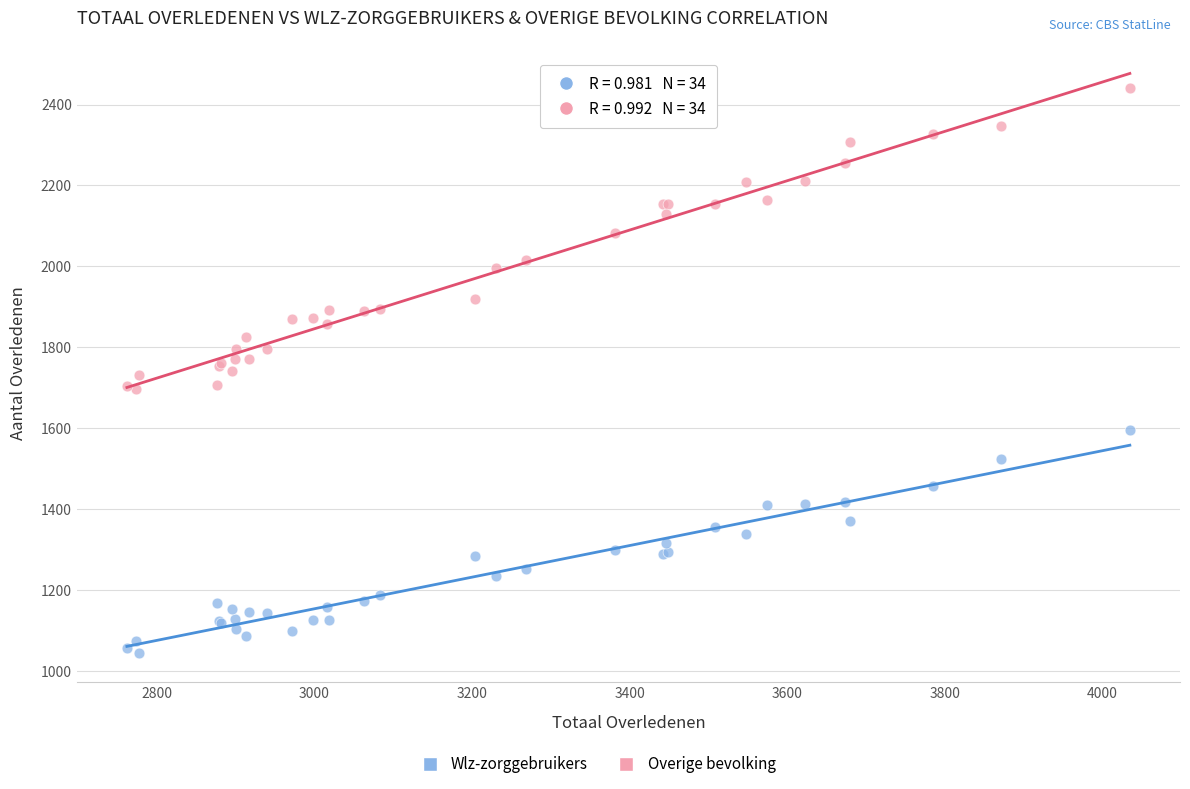

Which series contains the highest Y value?

Overige bevolking